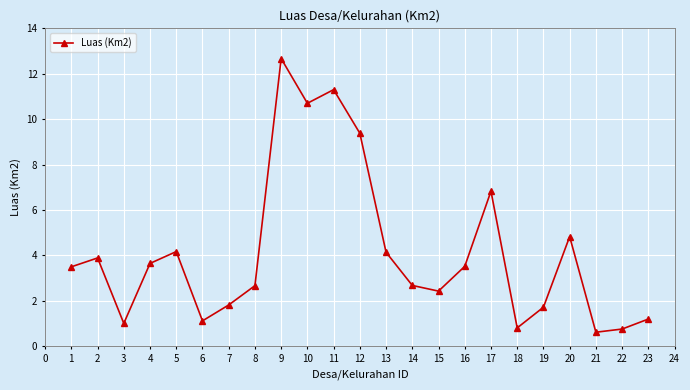

Where is the first local minimum?

3